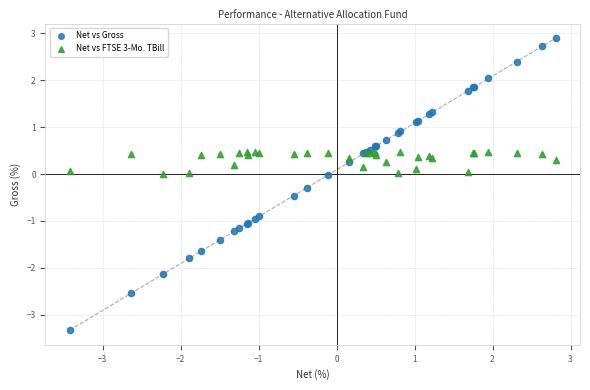

Which series has the widest spread of Y values?

Net vs Gross